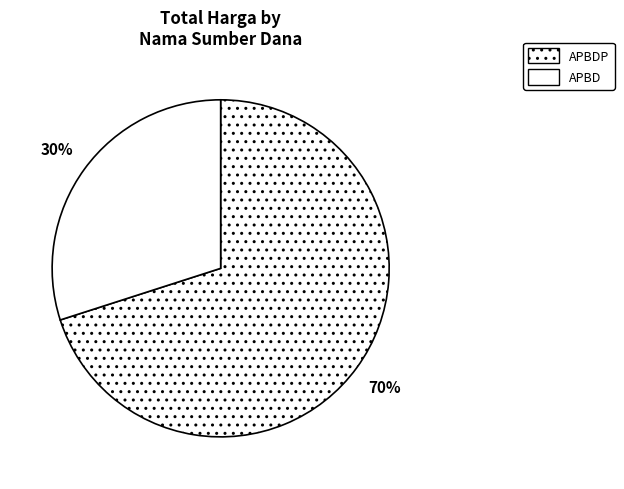

Which slice is the largest?

APBDP